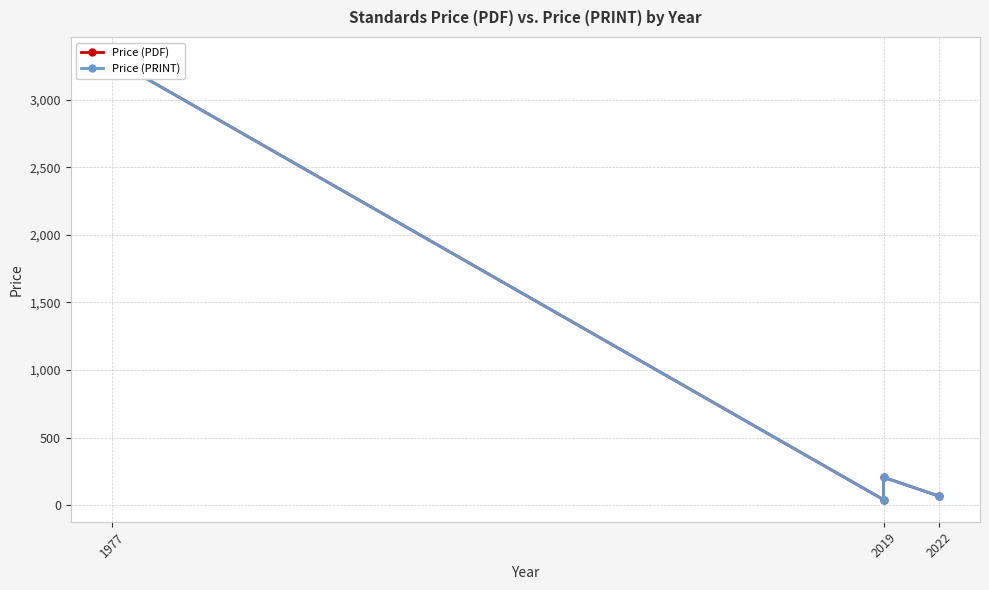

Which series has the largest total across all categories?

Price (PDF)